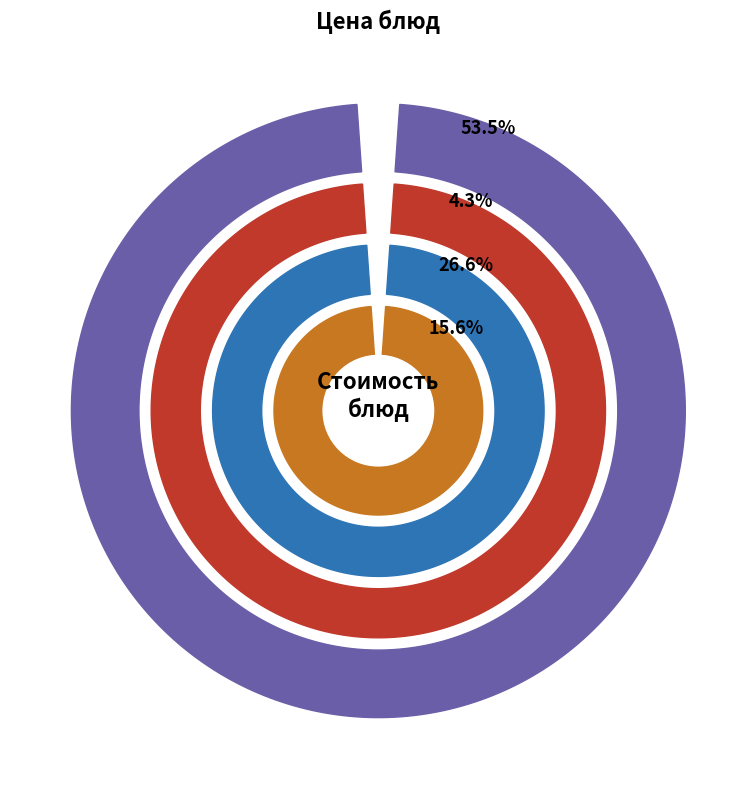

What portion of the pie excludes Кондитерское изделие?

95.9%